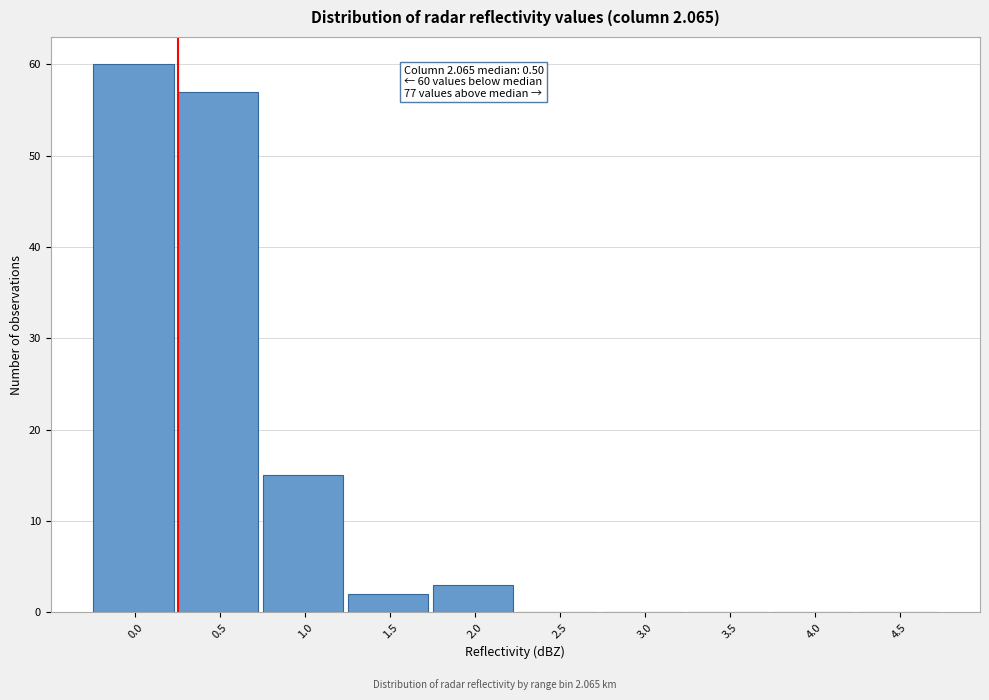

Reading left to right, list all the values displayed in this chart.

0.0=60	0.5=57	1.0=15	1.5=2	2.0=3	2.5=0	3.0=0	3.5=0	4.0=0	4.5=0